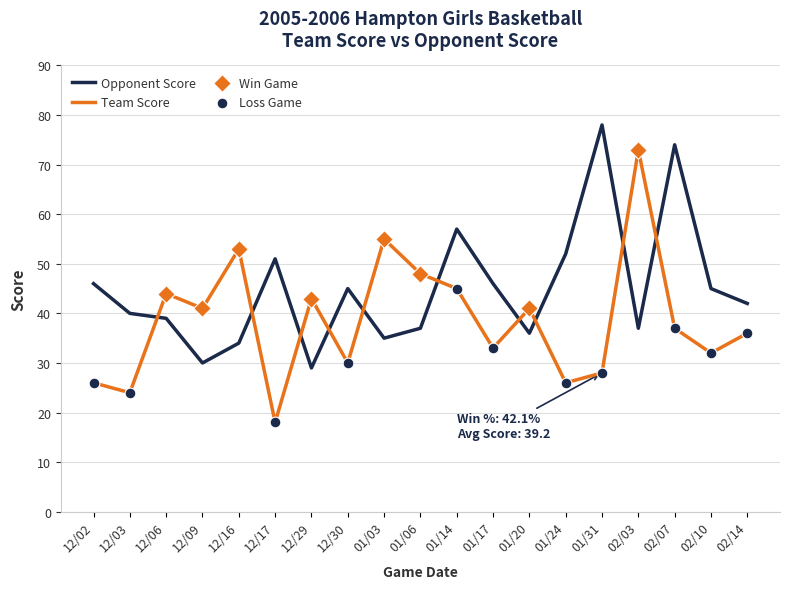

Is the value of Team Score at 01/20 greater than the value of Opponent Score at 01/24?

No